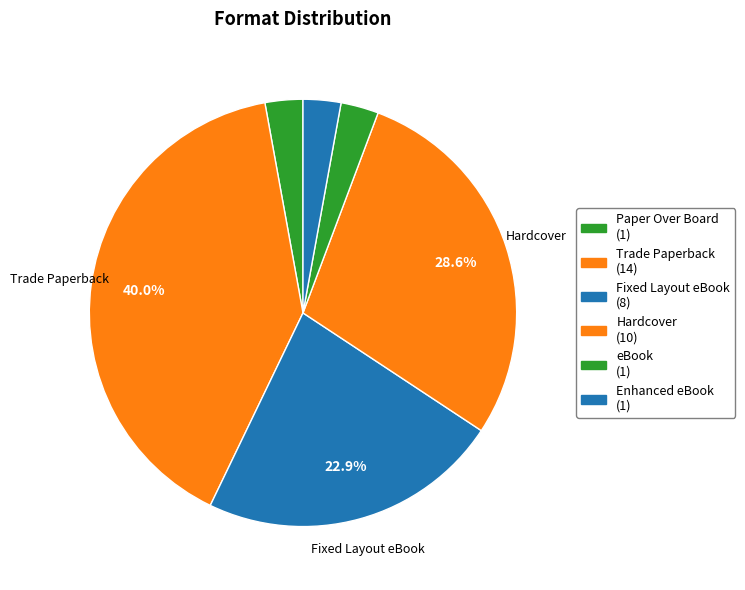

What portion of the pie excludes Enhanced eBook?

97.1%